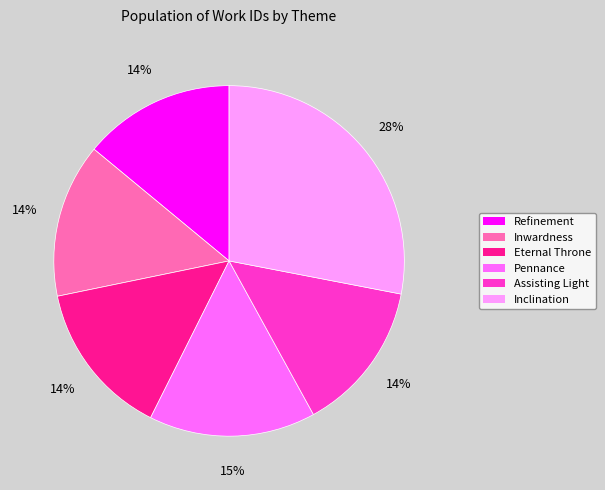

To the nearest percent, what portion does Assisting Light represent?

14%